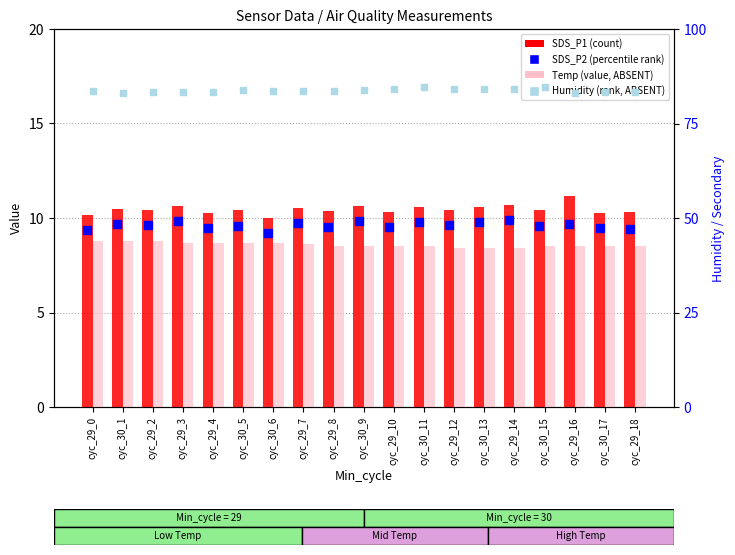

Is the value of SDS_P2 (percentile rank) at cyc_29_10 greater than the value of Humidity (rank, ABSENT) at cyc_30_6?

No